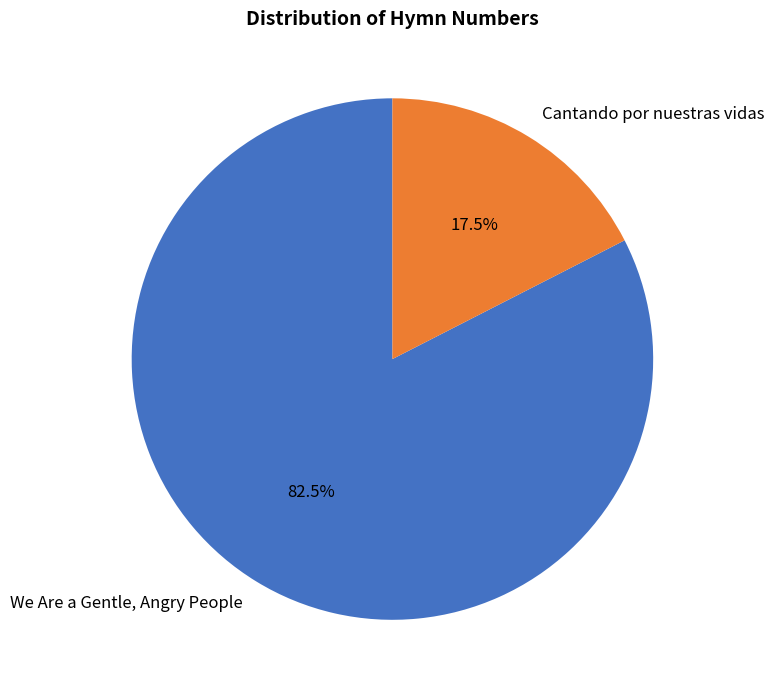

Count the number of slices in the pie.

2